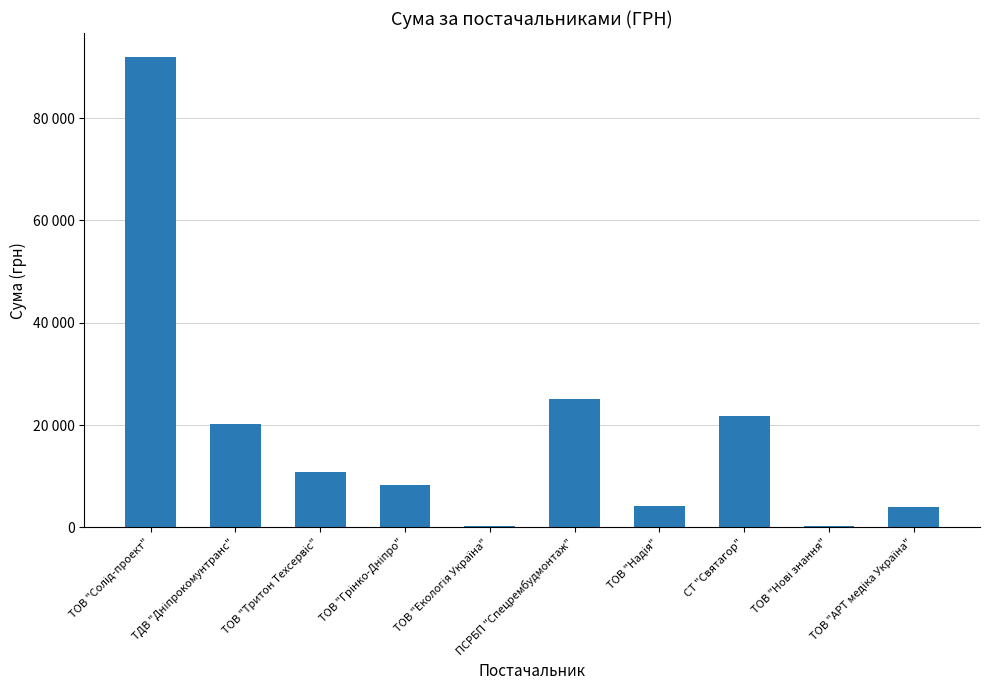

Where does the data first go above 10928?

ТОВ "Солід-проект"